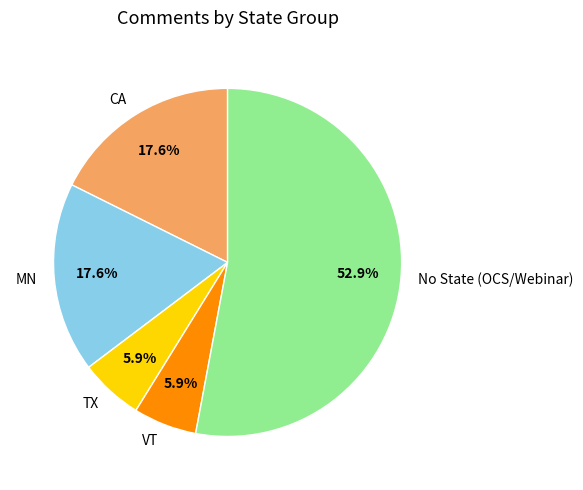

Which category has the biggest portion of the pie?

No State (OCS/Webinar)